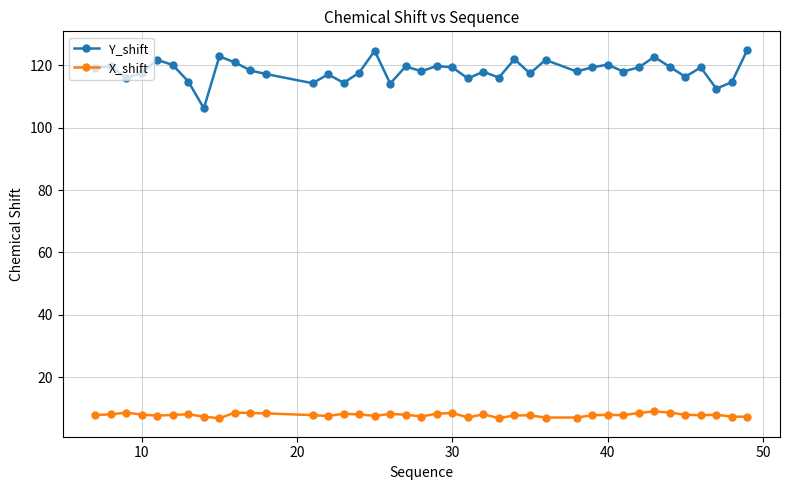

True or false: X_shift has more than 2 points higher than both neighbors.

True